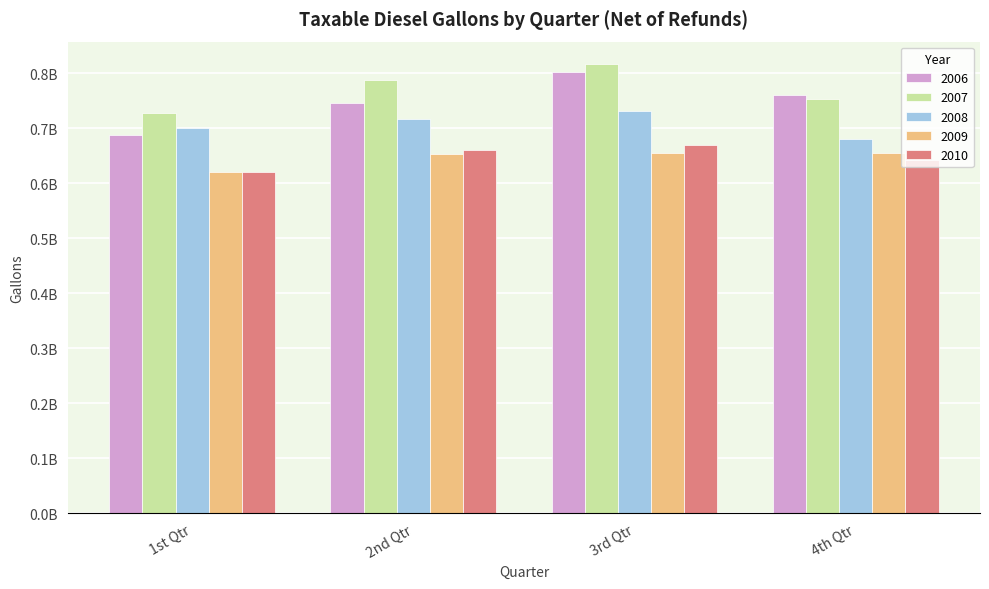

Rank the series at 4th Qtr from lowest to highest value.

2010, 2009, 2008, 2007, 2006